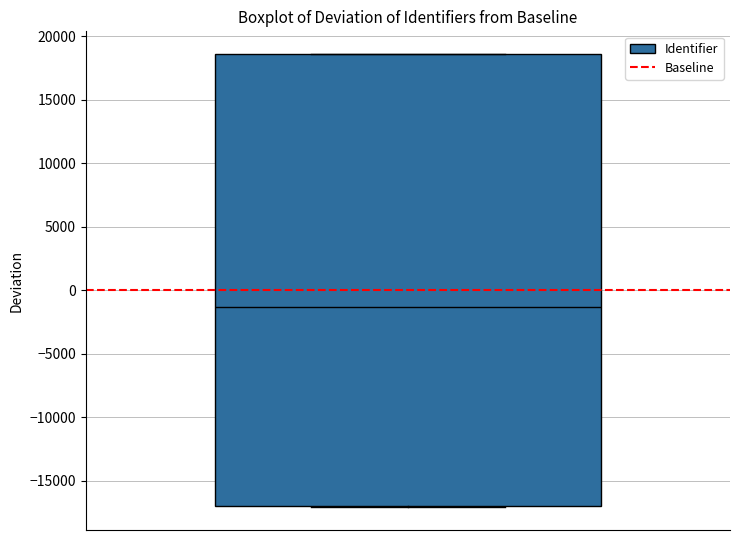

Read this box plot against the y-axis: the position of the median line, the range covered by the box, and the ends of both whiskers. The values are not printed on the chart, so give them approximately, as read against the axis.

median -1500, box -17000 to 18500, whiskers -17000 to 18500